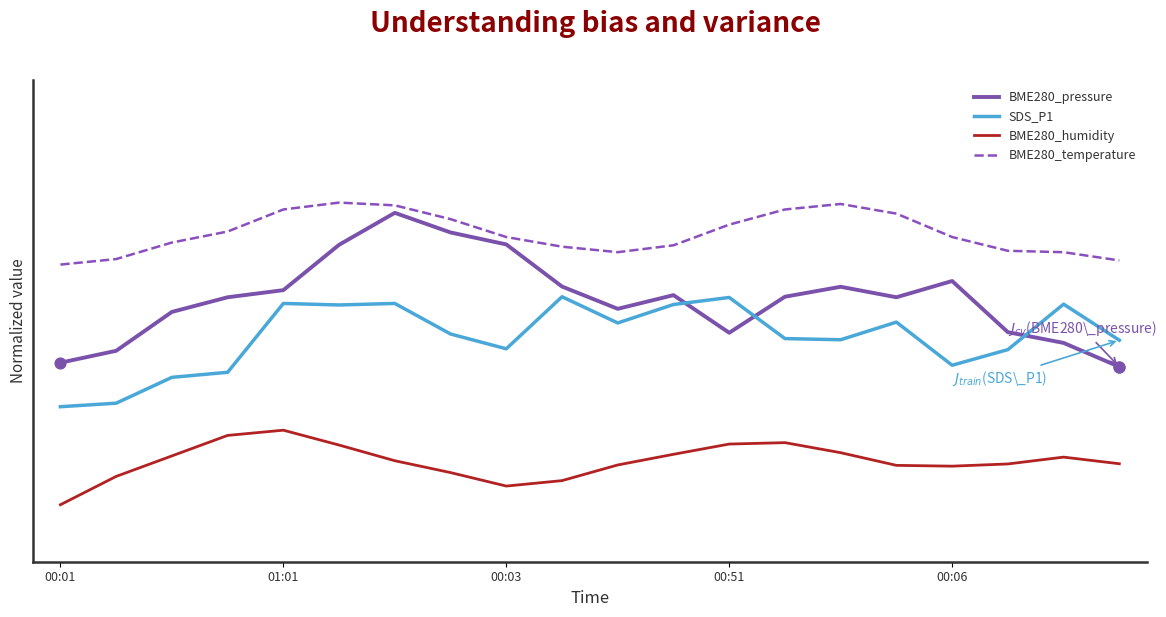

What are all the series names shown in the legend?

BME280_pressure, SDS_P1, BME280_humidity, BME280_temperature